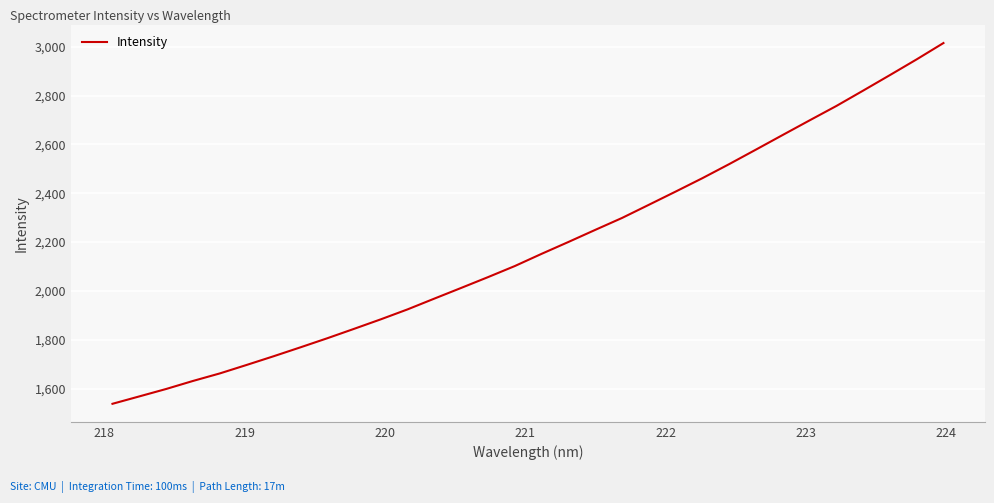

What is the greatest value displayed?

3015.3